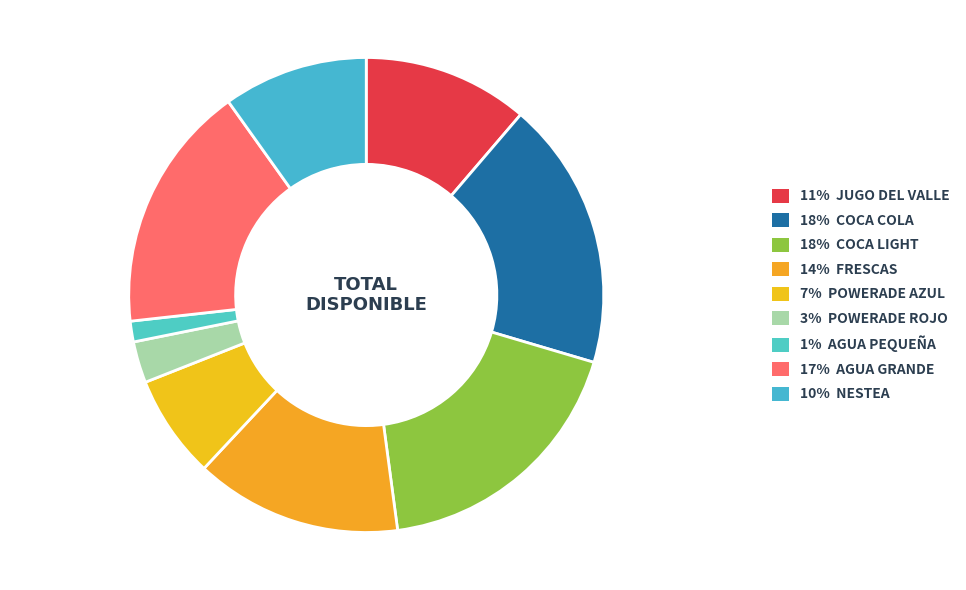

How many slices are in this pie chart?

9